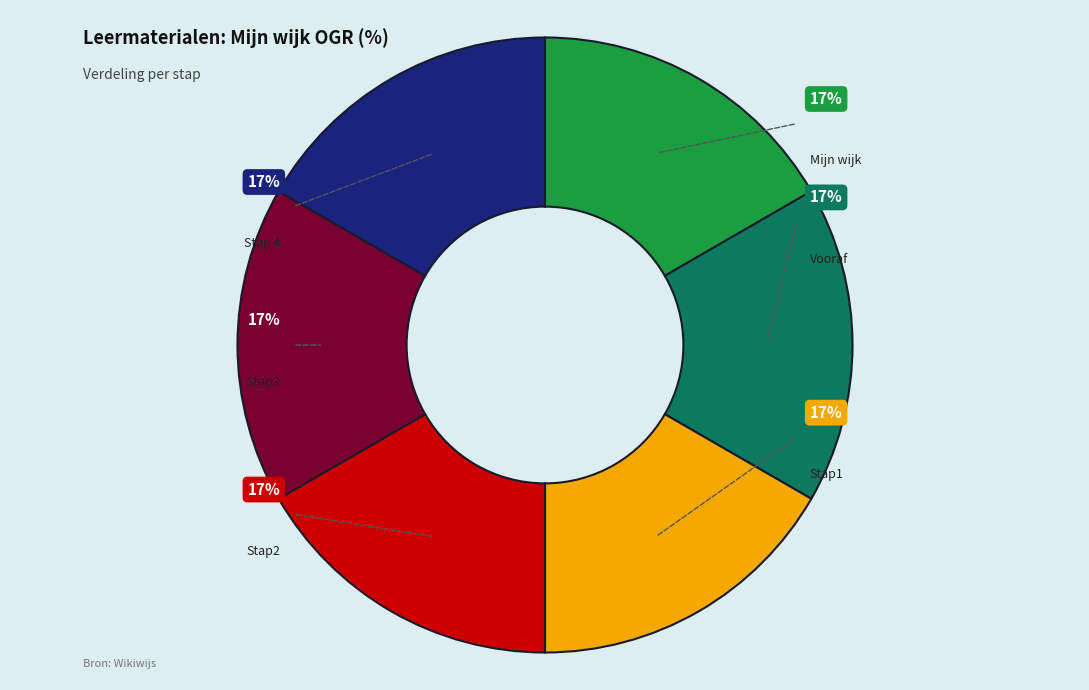

Count the number of slices in the pie.

6